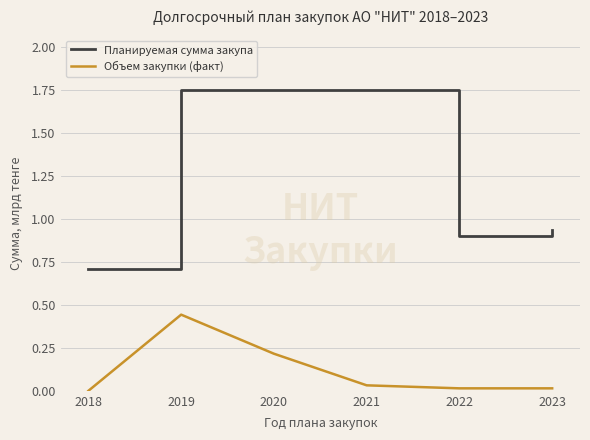

Which series has the widest spread of values?

Планируемая сумма закупа